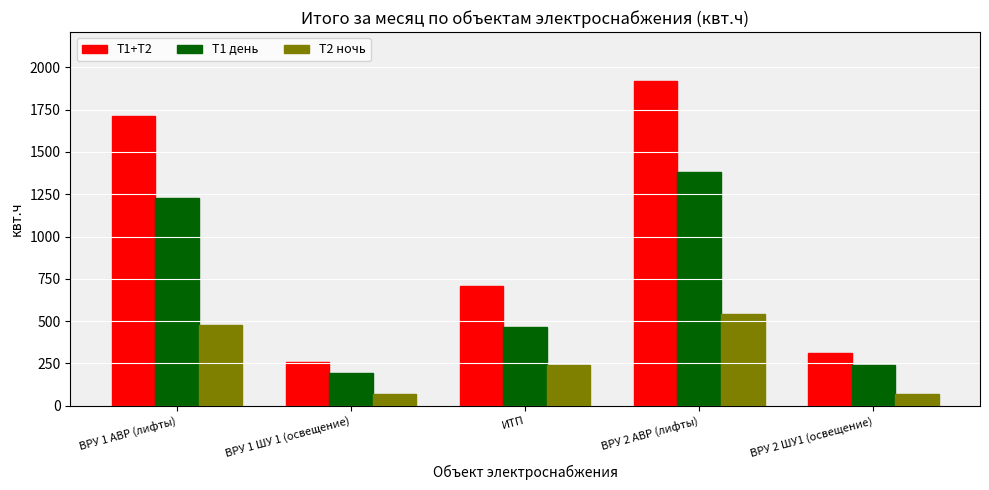

What is the total value across all series at ВРУ 1 АВР (лифты)?

3420